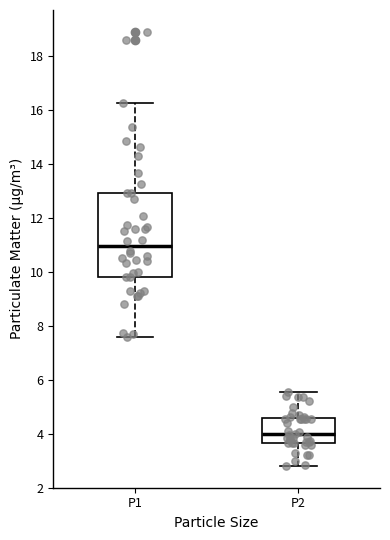

Which box's median line is the highest?

P1